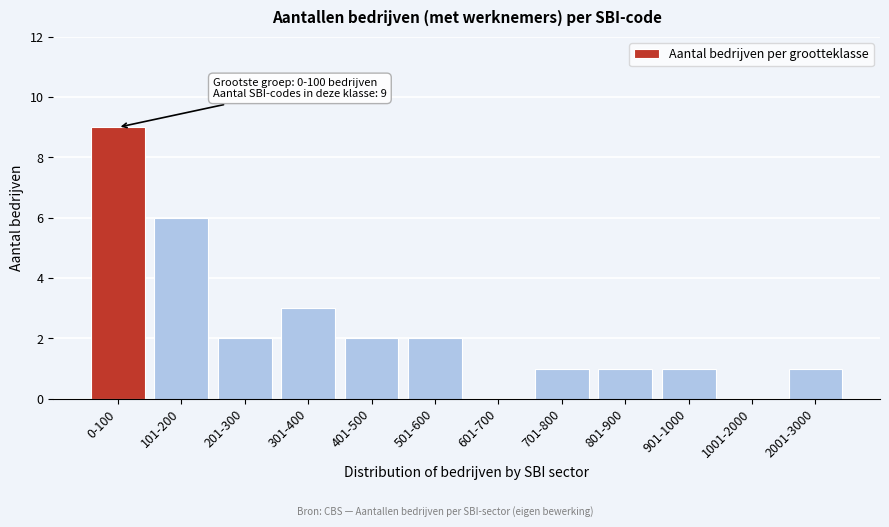

Reading left to right, list all the values displayed in this chart.

0-100=9	101-200=6	201-300=2	301-400=3	401-500=2	501-600=2	601-700=0	701-800=1	801-900=1	901-1000=1	1001-2000=0	2001-3000=1